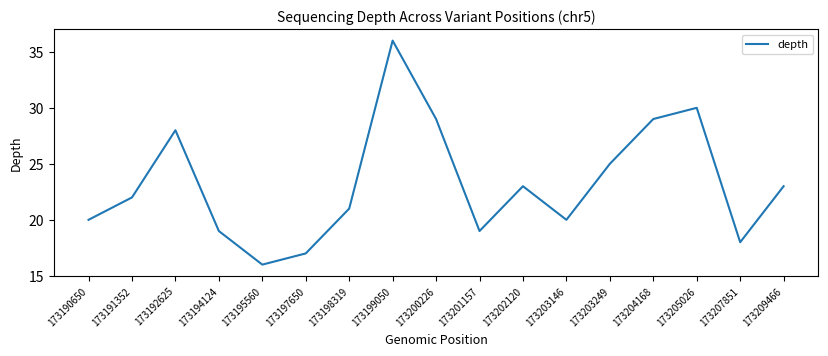

What is the sum of the values at 173194124 and 173195560?

35